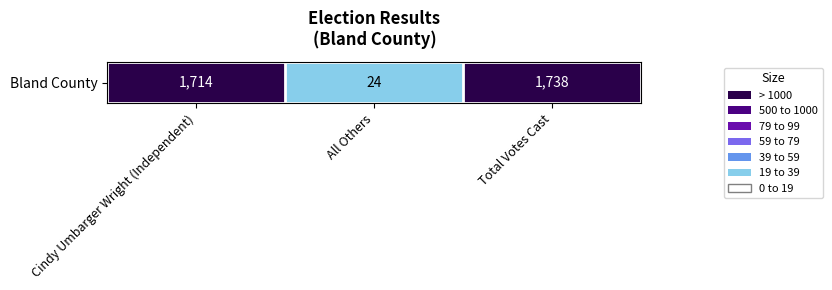

What is the ratio of the value at Cindy Umbarger Wright (Independent) to the value at All Others?

71.4